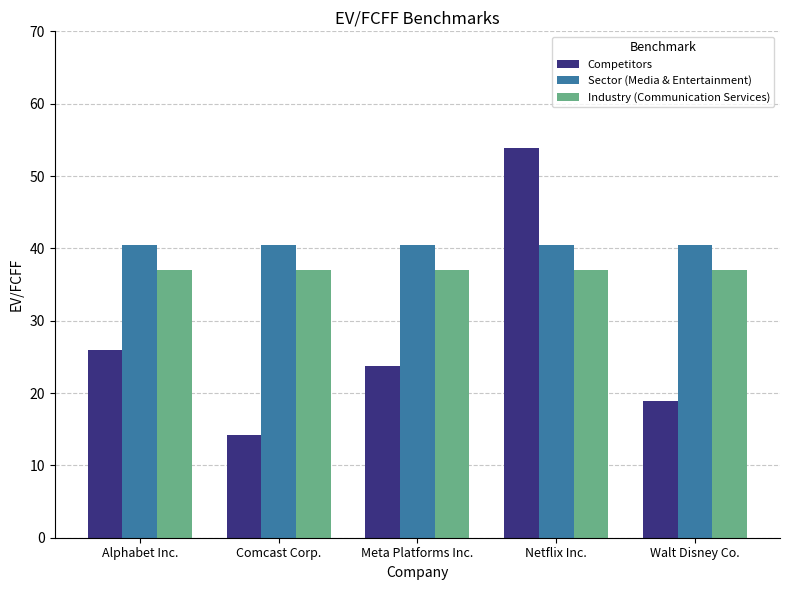

Which label corresponds to the largest value in the chart?

Netflix Inc.